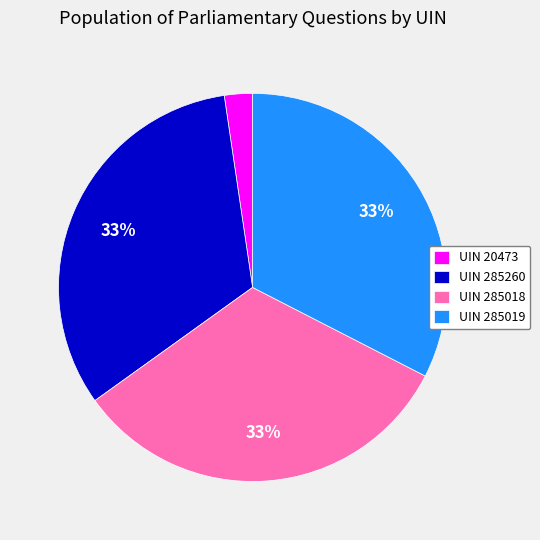

Is the sum of UIN 285018 and UIN 285260 greater than half?

Yes